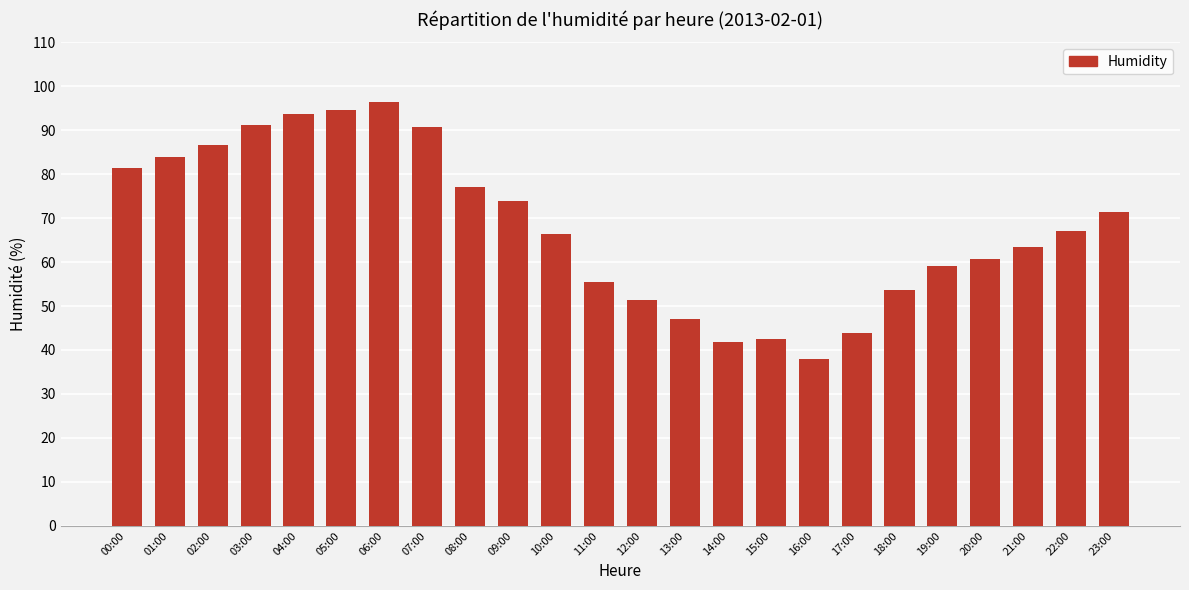

How many series are shown in this chart?

1